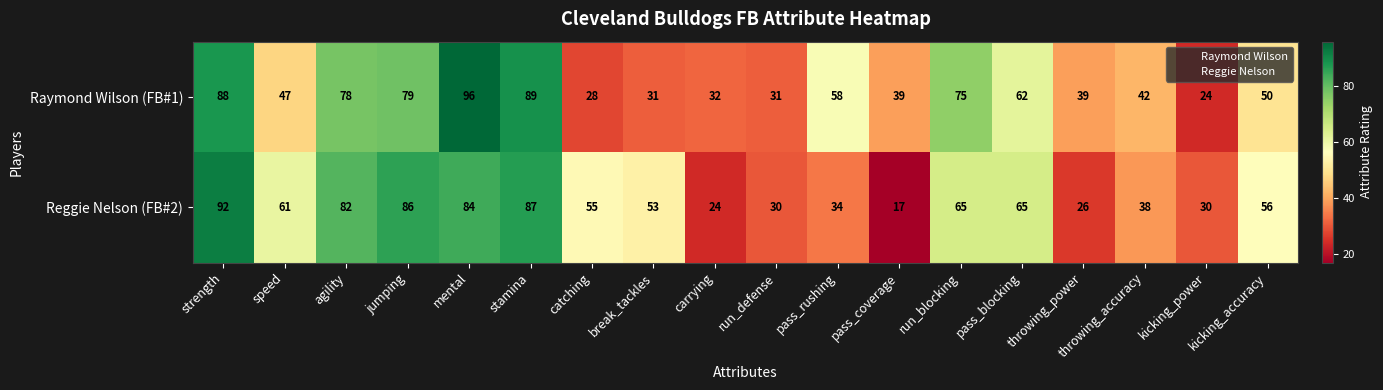

At which label is Raymond Wilson (FB#1) closest to 60?

pass_rushing